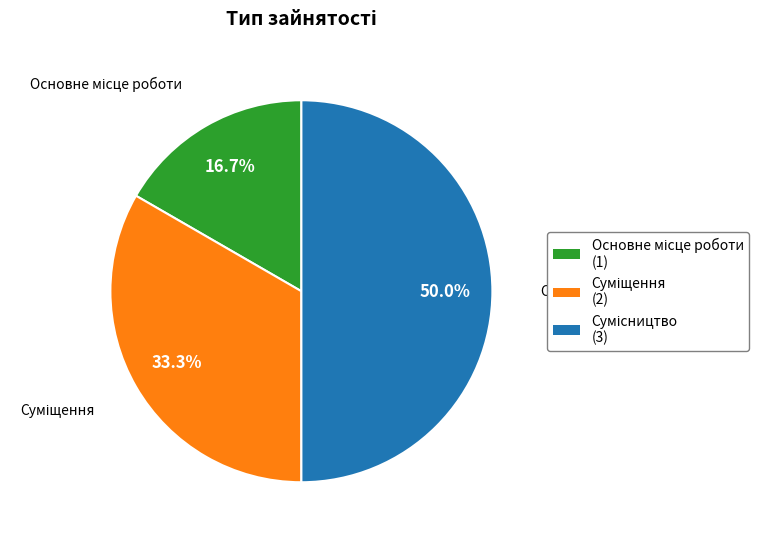

To the nearest percent, what is the difference between the largest and smallest slice percentages?

33%